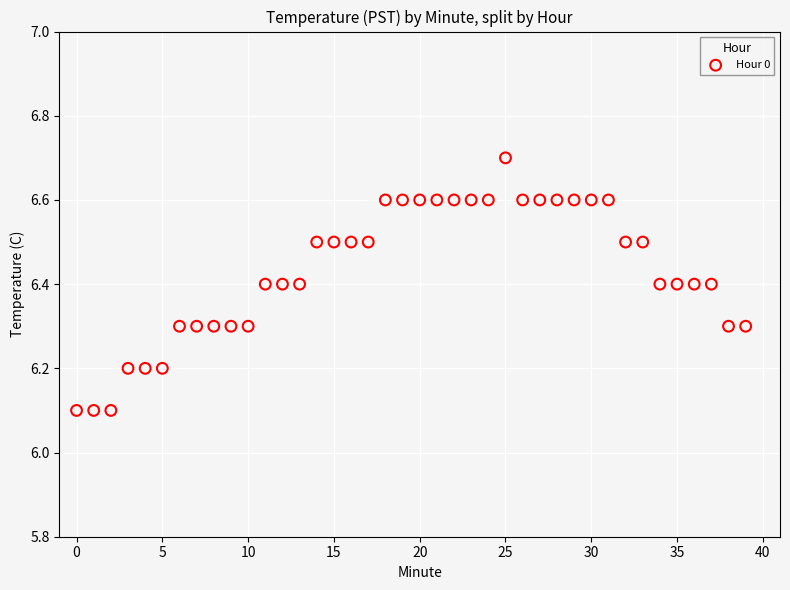

What is the range of Y values (max minus min)?

0.6